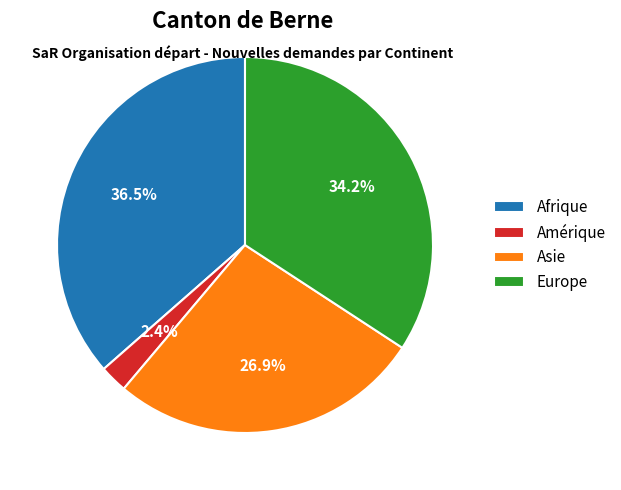

How many segments does this pie chart have?

4